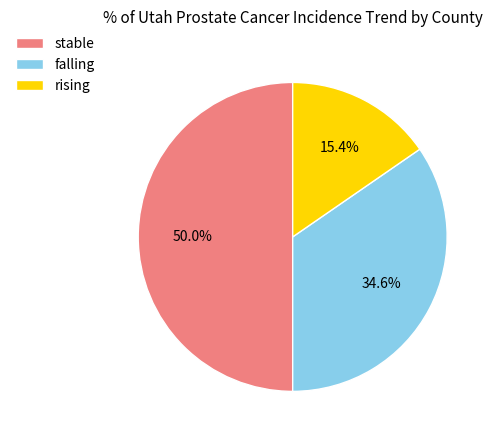

Combined, do stable and rising account for over 50%?

Yes